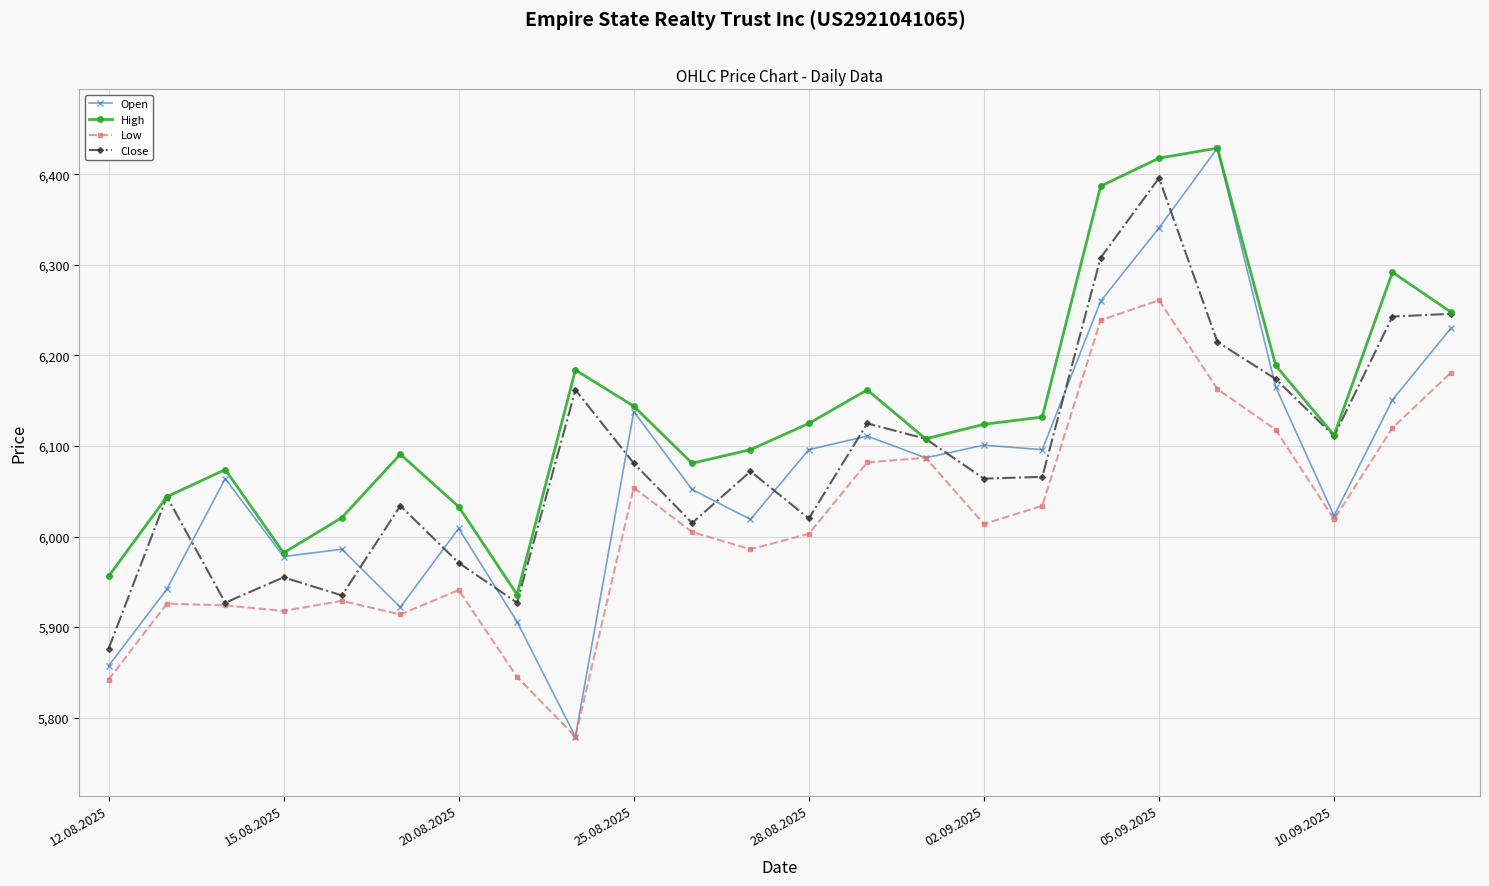

In Low, how many points are lower than both neighbors (excluding endpoints)?

6